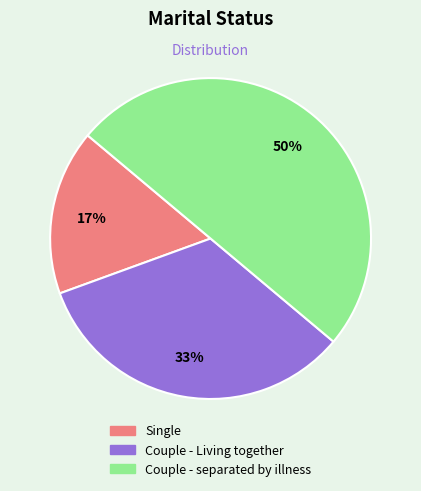

Count the number of slices in the pie.

3